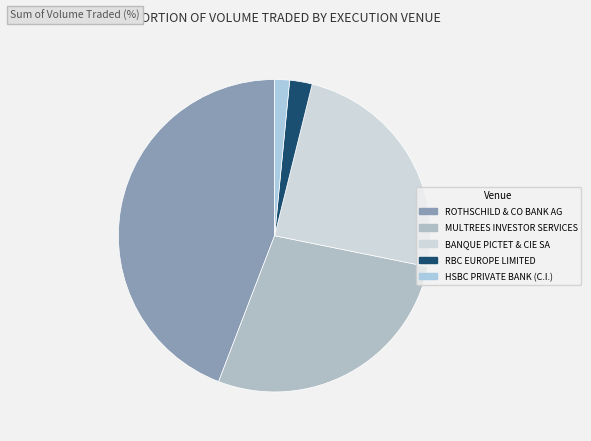

True or false: BANQUE PICTET & CIE SA accounts for 24% of the total.

True